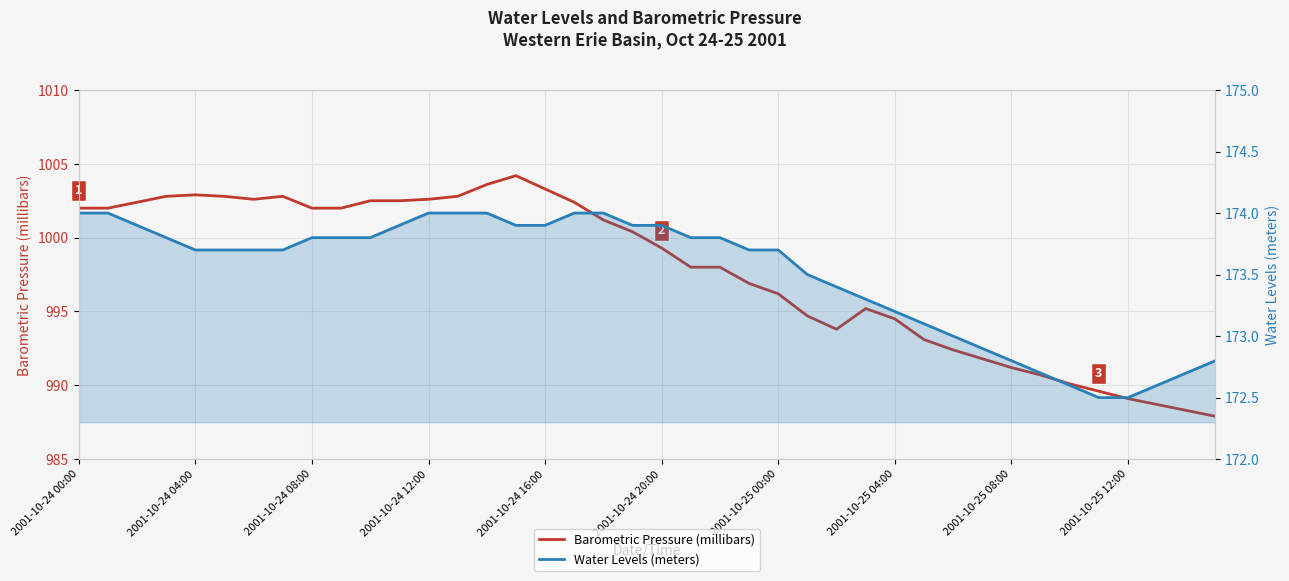

What is the difference between the highest and lowest values at 2001-10-24 20:00?

825.4